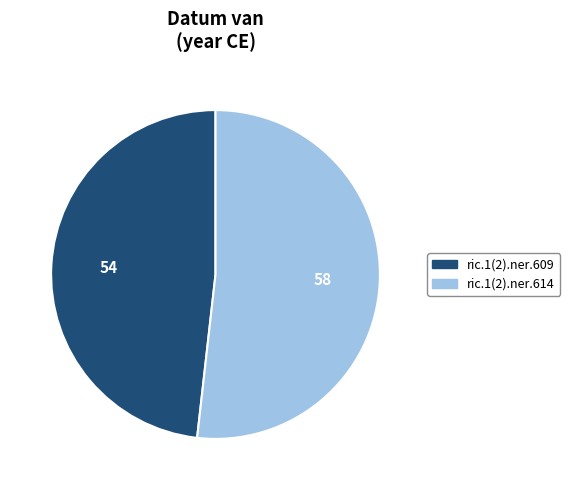

Which slice is the largest?

ric.1(2).ner.614